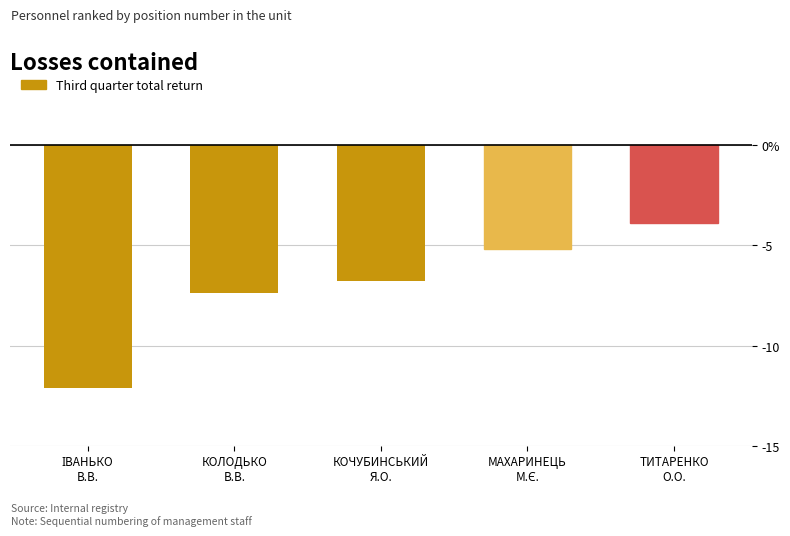

Which label corresponds to the largest value in the chart?

ТИТАРЕНКО
О.О.